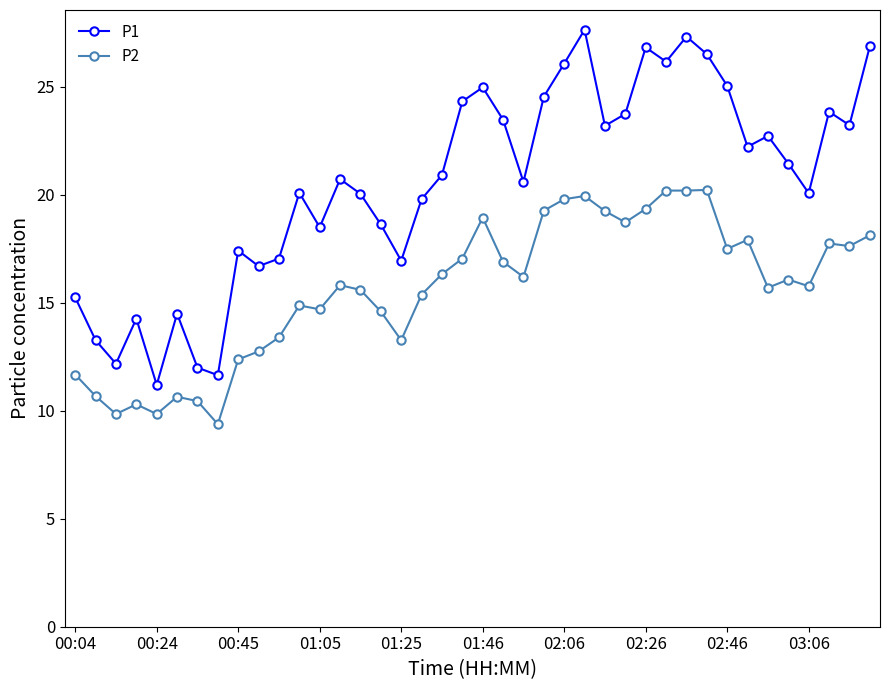

Which series has the widest spread of values?

P1